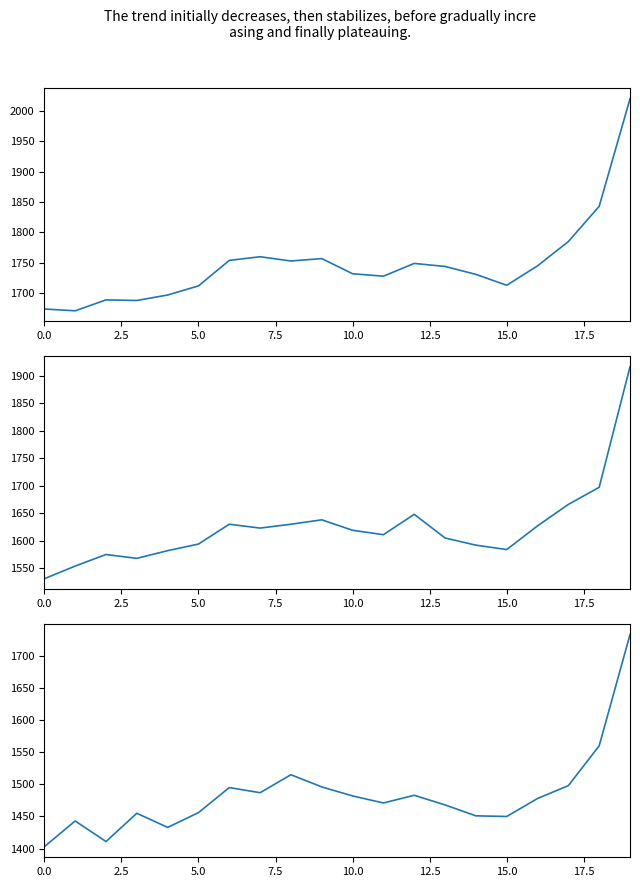

Count the number of categories in the chart.

20